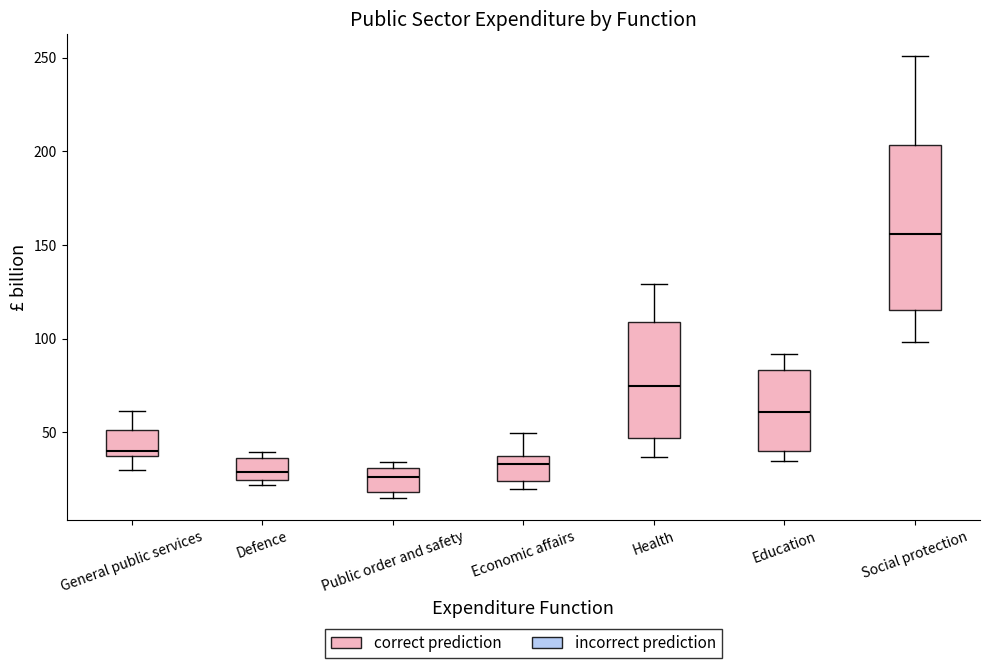

Reading left to right, read every box against the y-axis: the position of its median line, the range the box covers, and the ends of its whiskers. The values are not printed on the chart, so give them approximately, as read against the axis.

General public services: median 40, box 35 to 50, whiskers 30 to 60
Defence: median 30, box 25 to 35, whiskers 20 to 40
Public order and safety: median 25, box 20 to 30, whiskers 15 to 35
Economic affairs: median 35, box 25 to 40, whiskers 20 to 50
Health: median 75, box 45 to 110, whiskers 35 to 130
Education: median 60, box 40 to 85, whiskers 35 to 90
Social protection: median 155, box 115 to 205, whiskers 100 to 250